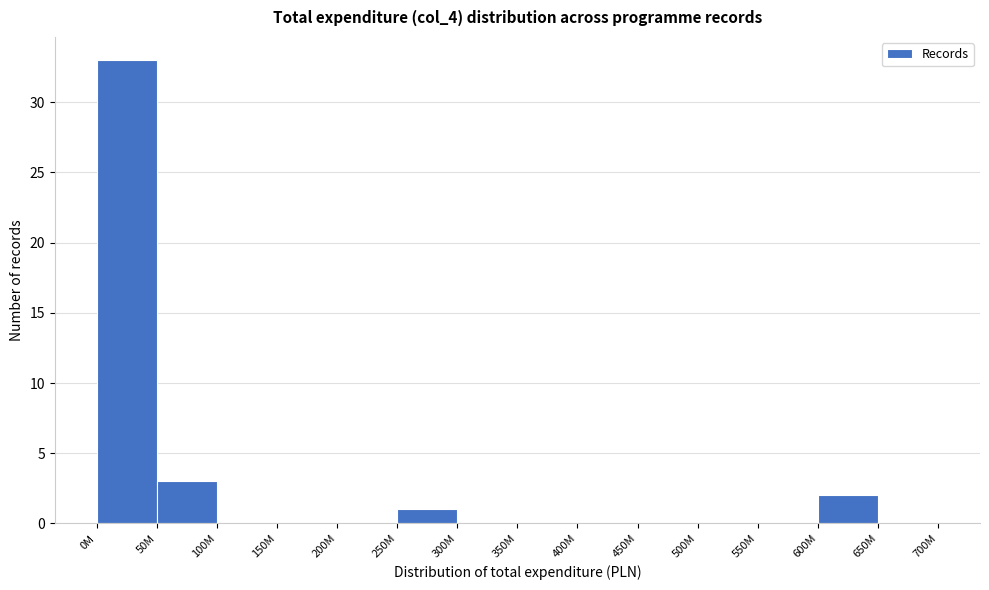

Reading right to left, extract all data points from this chart.

650M=0	600M=2	550M=0	500M=0	450M=0	400M=0	350M=0	300M=0	250M=1	200M=0	150M=0	100M=0	50M=3	0M=33